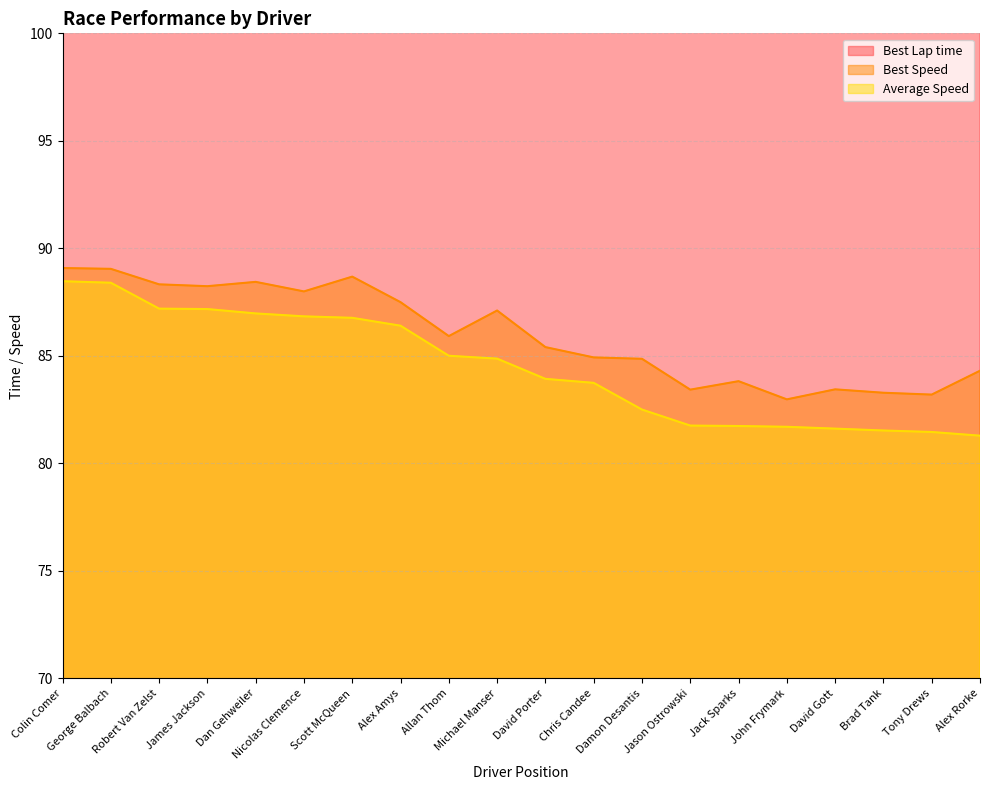

Which category has the highest value in the Best Speed series?

Colin Comer